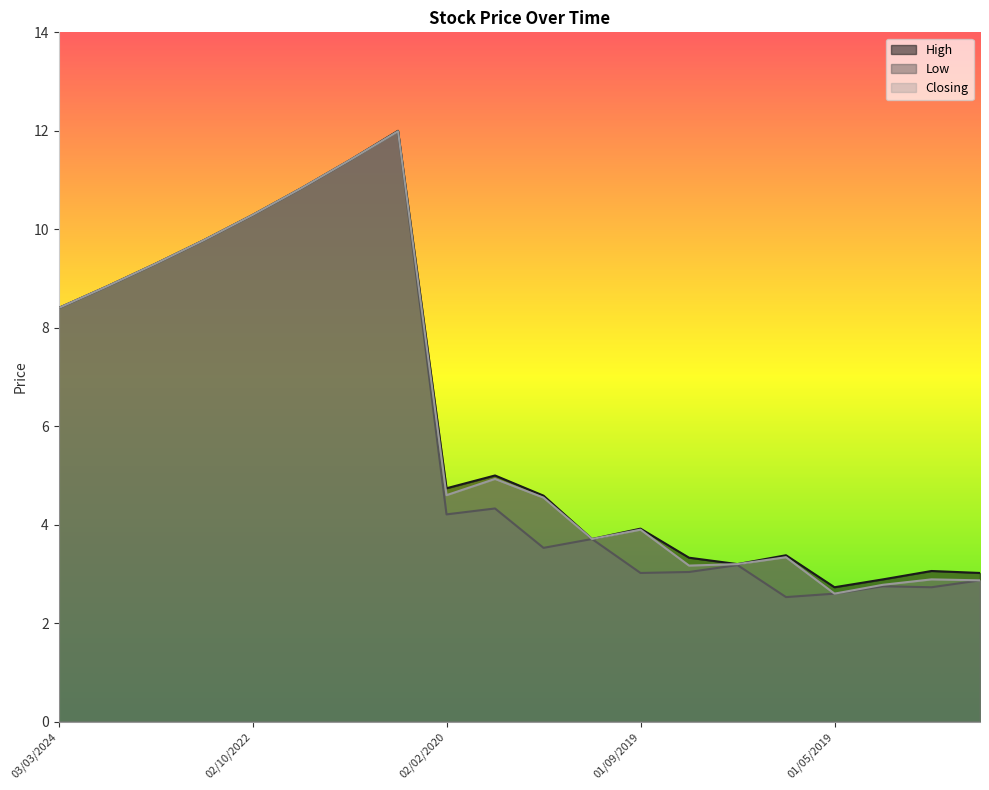

True or false: Low and Closing cross at least once.

False